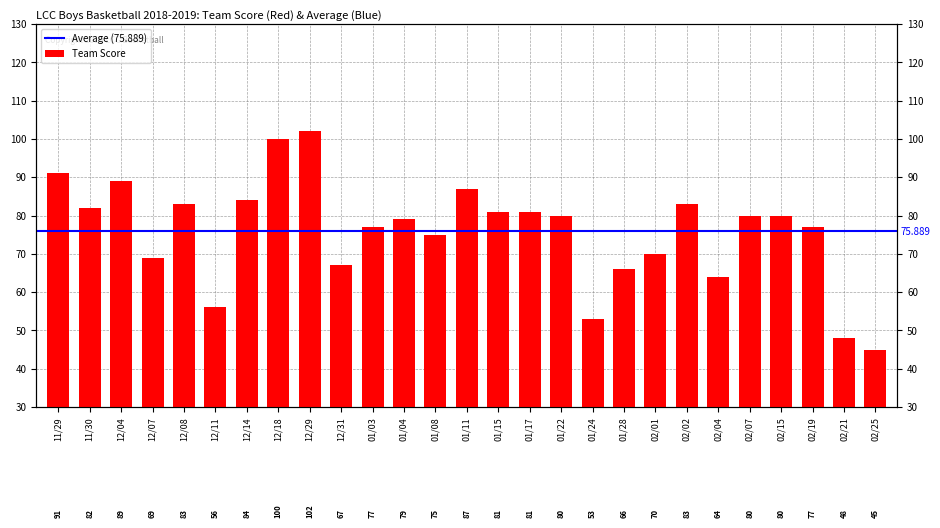

What position from the right is 12/18?

20